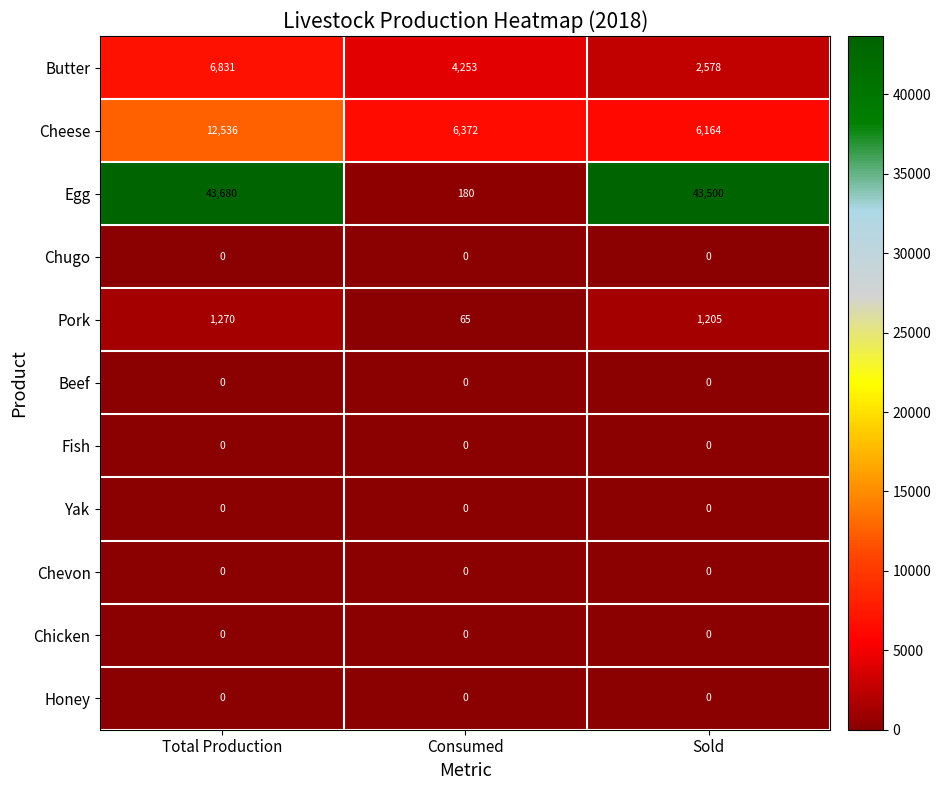

Between Consumed and Sold, which series saw the biggest shift?

Egg